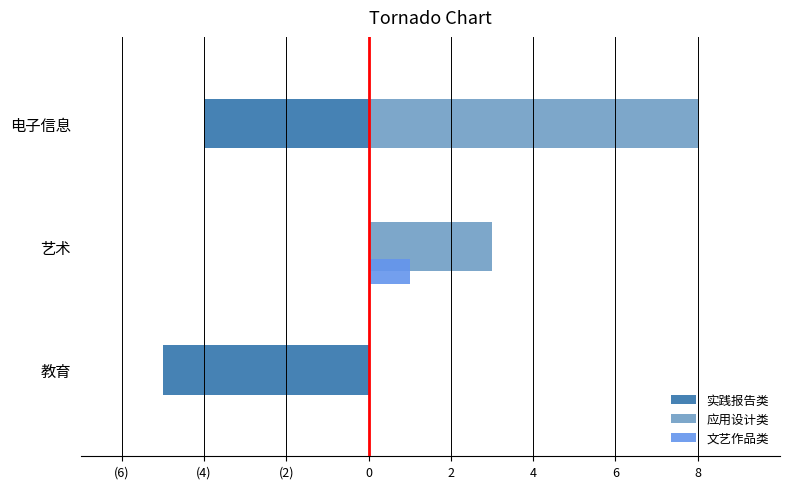

How many categories are shown in the chart?

3